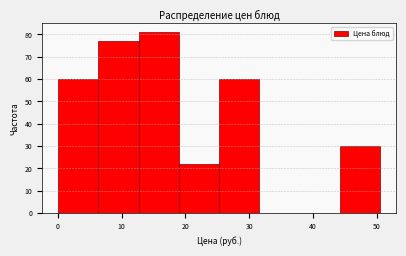

Over which range of the x-axis is the bar tallest?

13 to 19